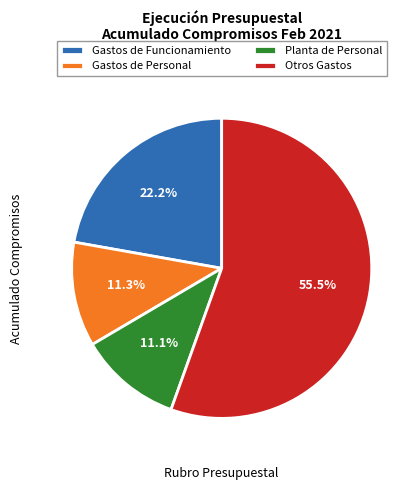

Which has a higher value, Gastos de Funcionamiento or Otros Gastos?

Otros Gastos